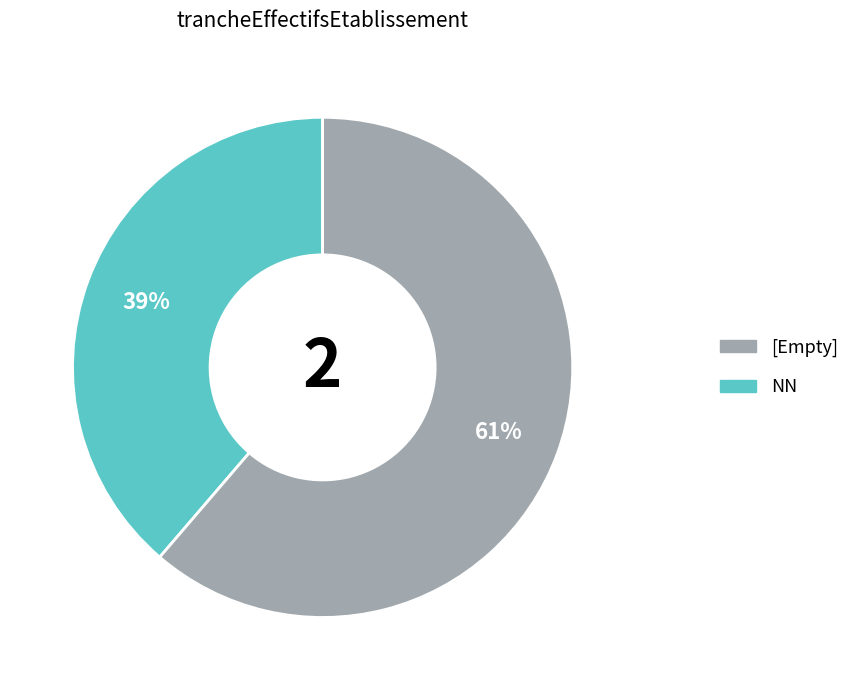

Does any single category account for the majority?

Yes